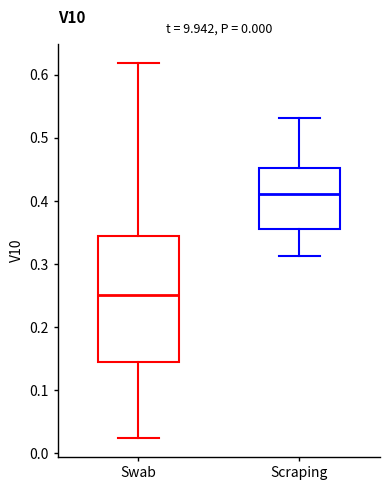

Which box has the highest median line?

Scraping